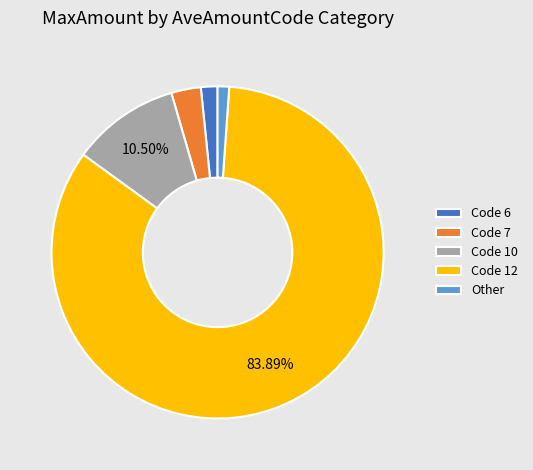

Which category has the biggest portion of the pie?

Code 12